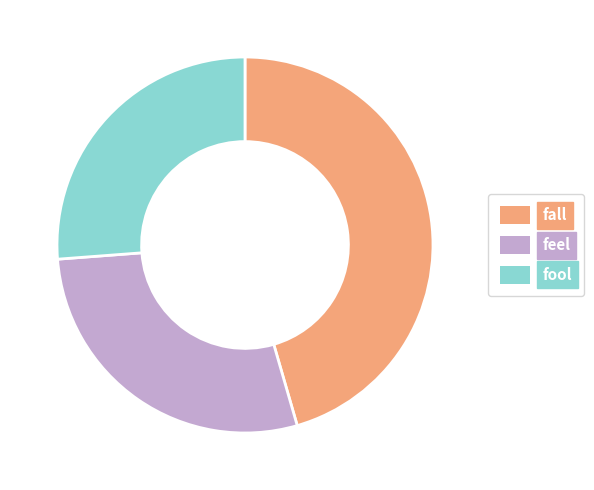

True or false: fool accounts for 26% of the total.

True